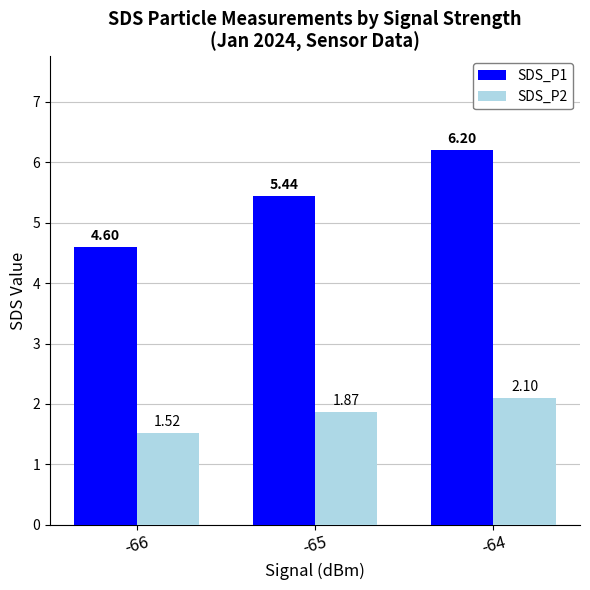

Is the value of SDS_P2 at -66 greater than the value of SDS_P1 at -66?

No